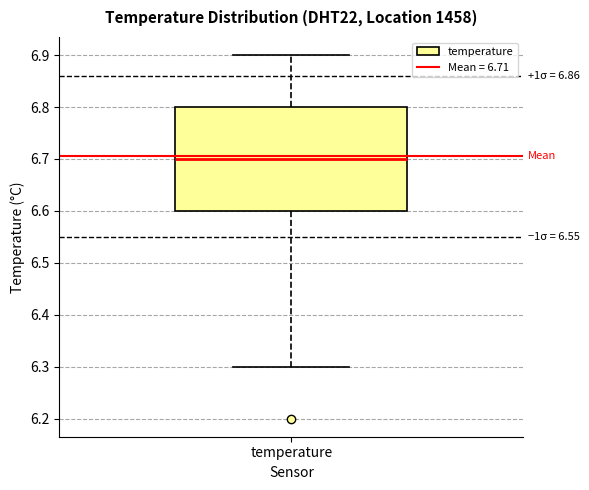

Read this box plot against the y-axis: the position of the median line, the range covered by the box, and the ends of both whiskers. The values are not printed on the chart, so give them approximately, as read against the axis.

median 6.7, box 6.6 to 6.8, whiskers 6.3 to 6.9